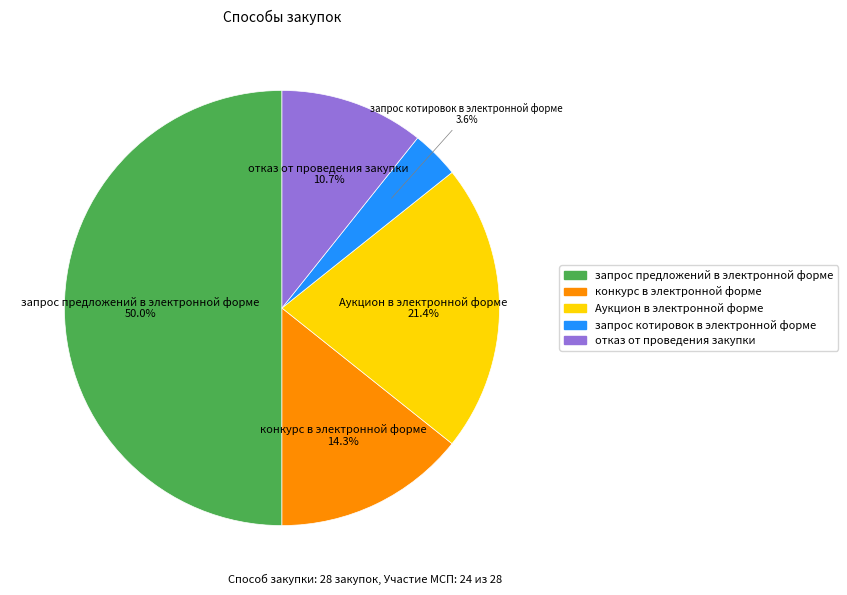

Is it true that отказ от проведения закупки is 11% of the pie?

True